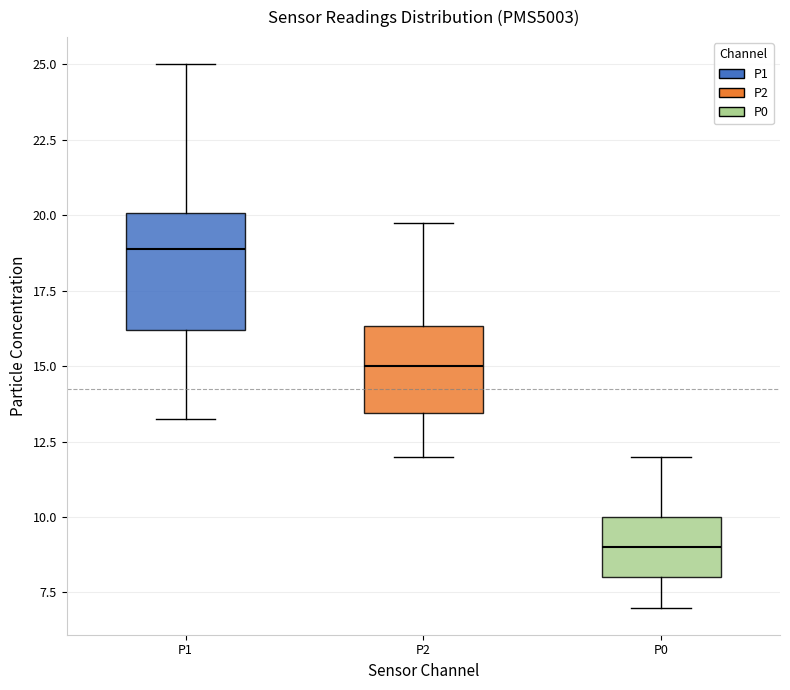

Which box's median line is the highest?

P1